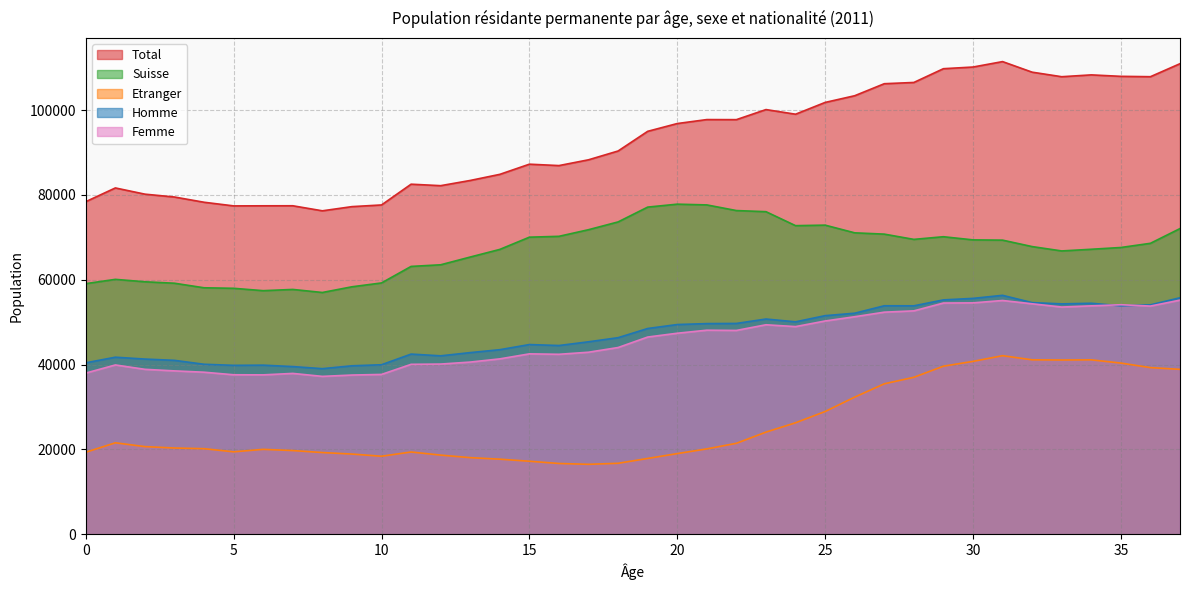

Which series has the widest spread of values?

Total